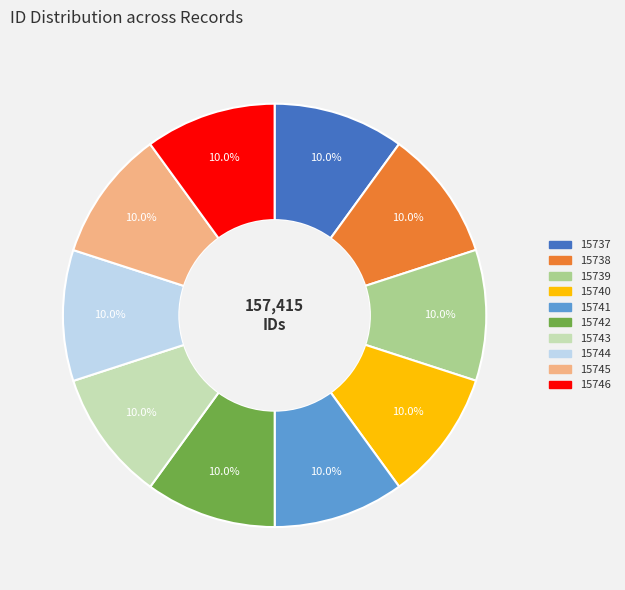

Is there a majority slice in this chart?

No